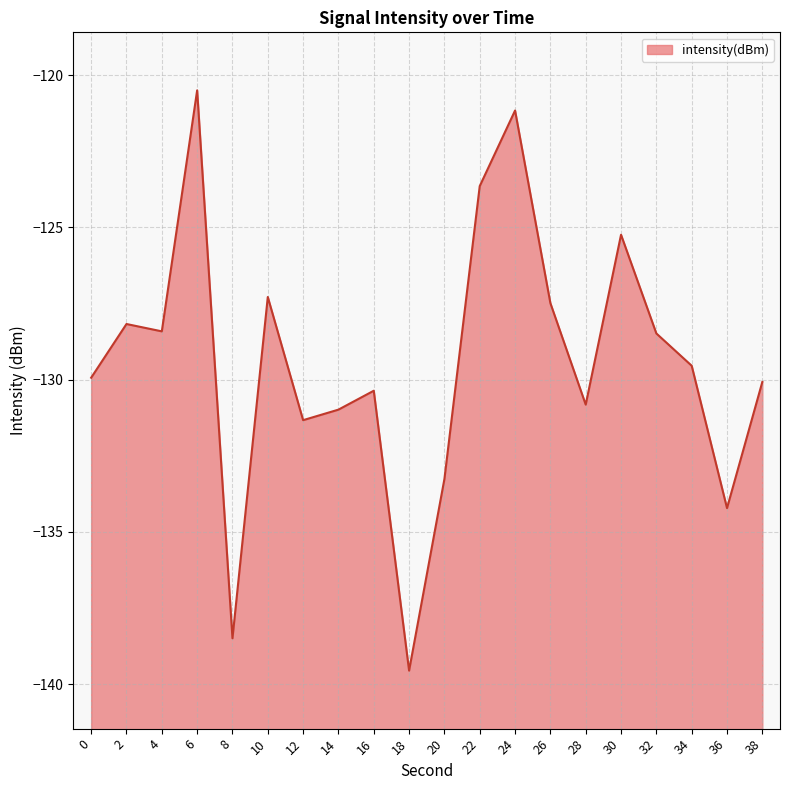

How many interior local valleys (lower than both neighbors) does the data have?

6